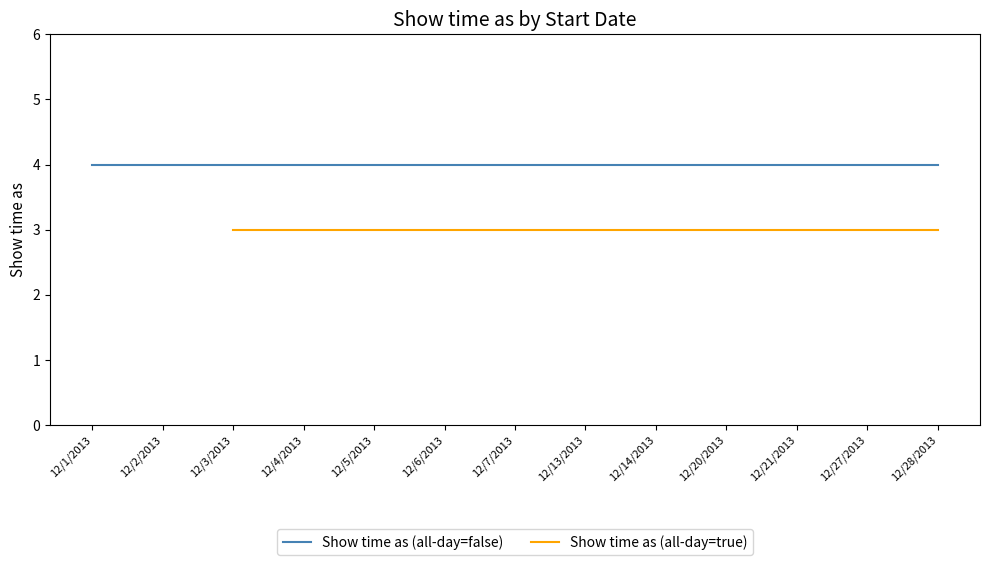

Which series has the largest total across all categories?

Show time as (all-day=false)